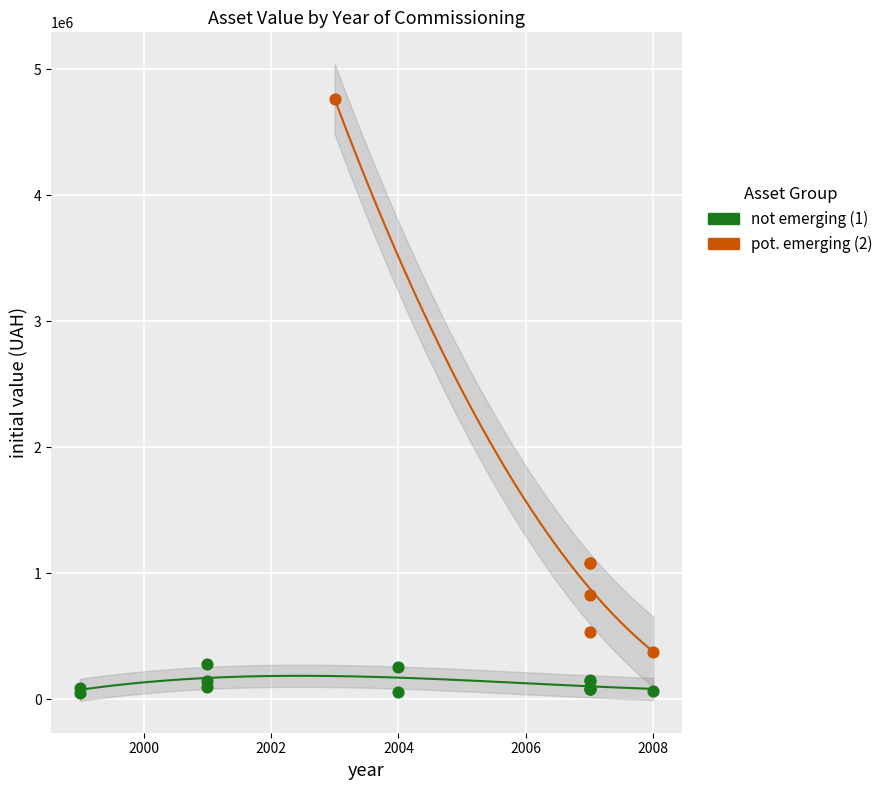

What are all the series names shown in the legend?

not emerging (1), pot. emerging (2)